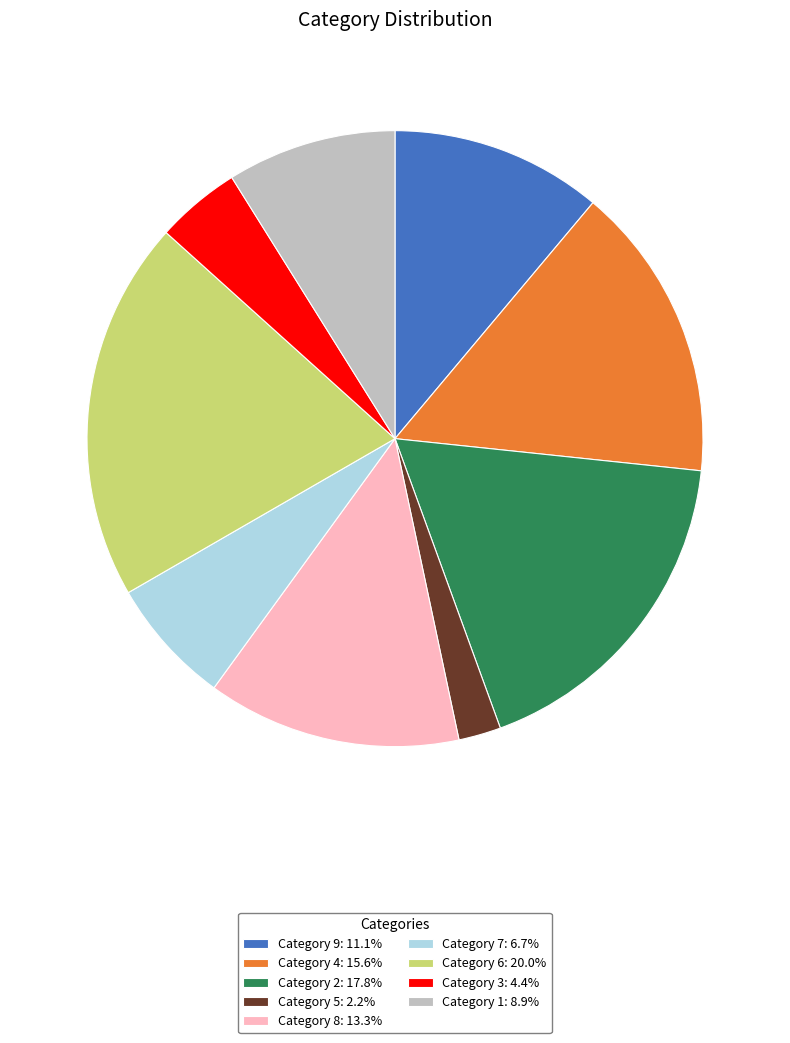

Does any single category account for the majority?

No